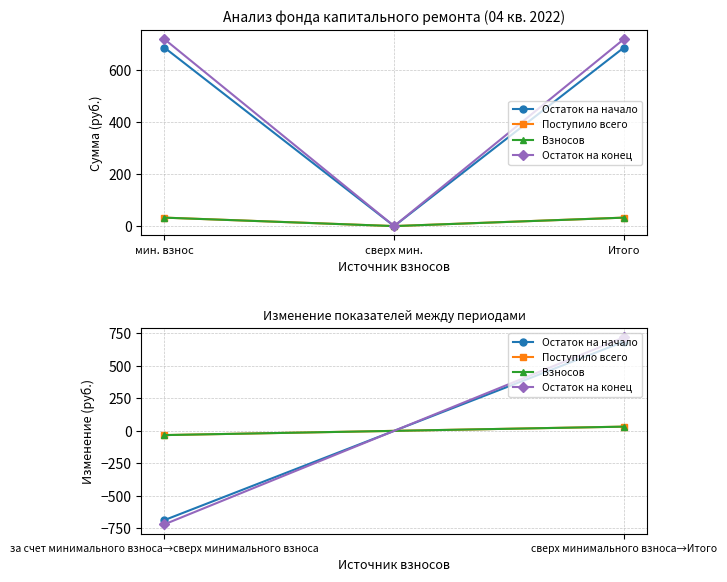

How many data points in Остаток на начало are less than 686?

1